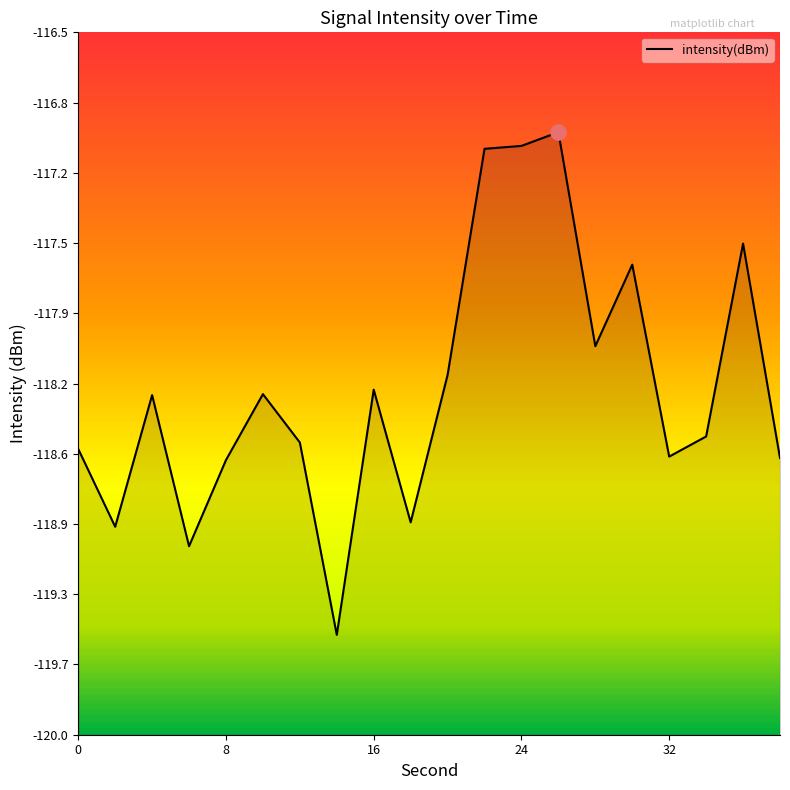

What is the change in value from 4 to 6?

-0.8